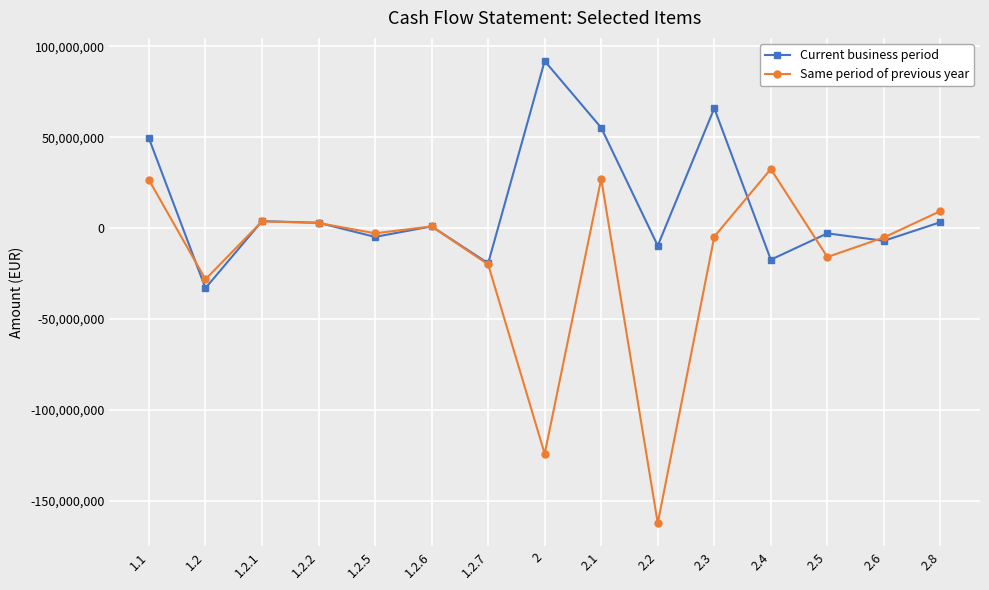

List the series in order of their peak value, highest first.

Current business period, Same period of previous year